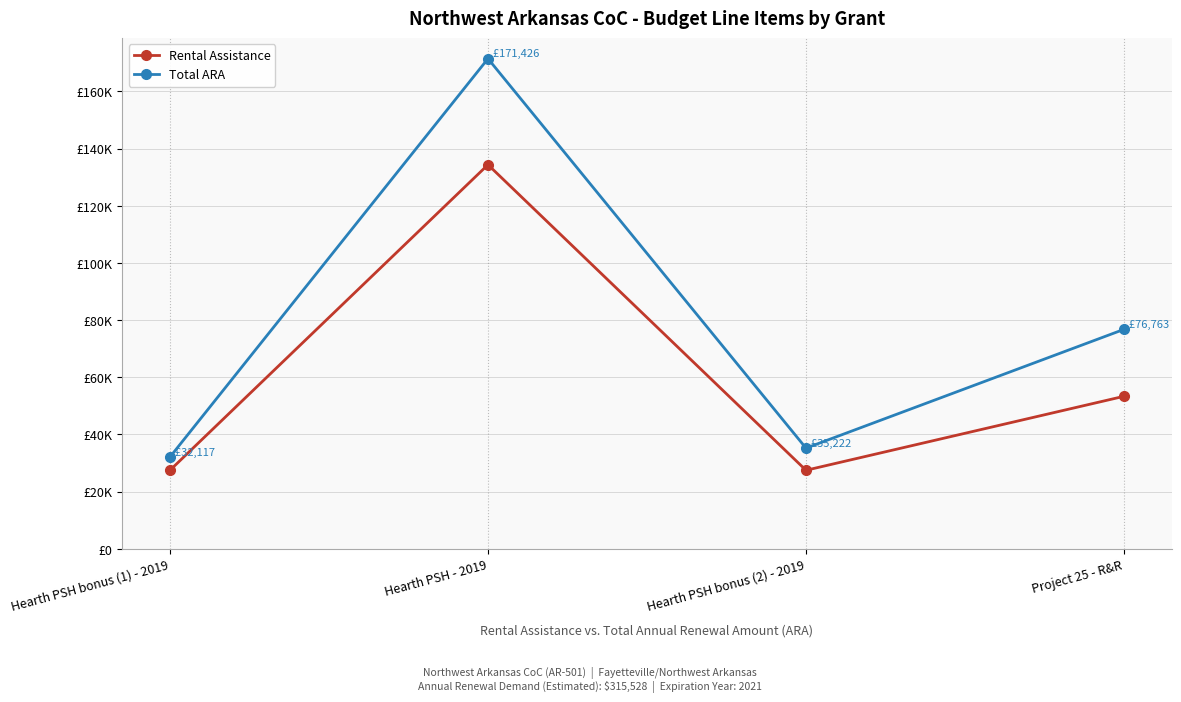

True or false: Total ARA has more than 1 interior local peaks.

False